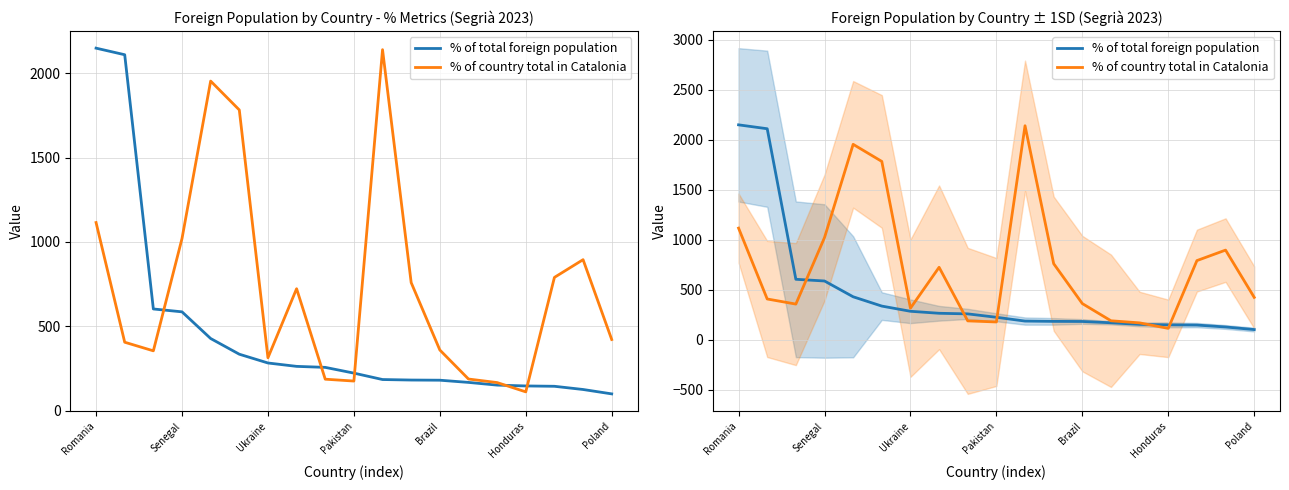

What is the label of the 6th point from the right?

13